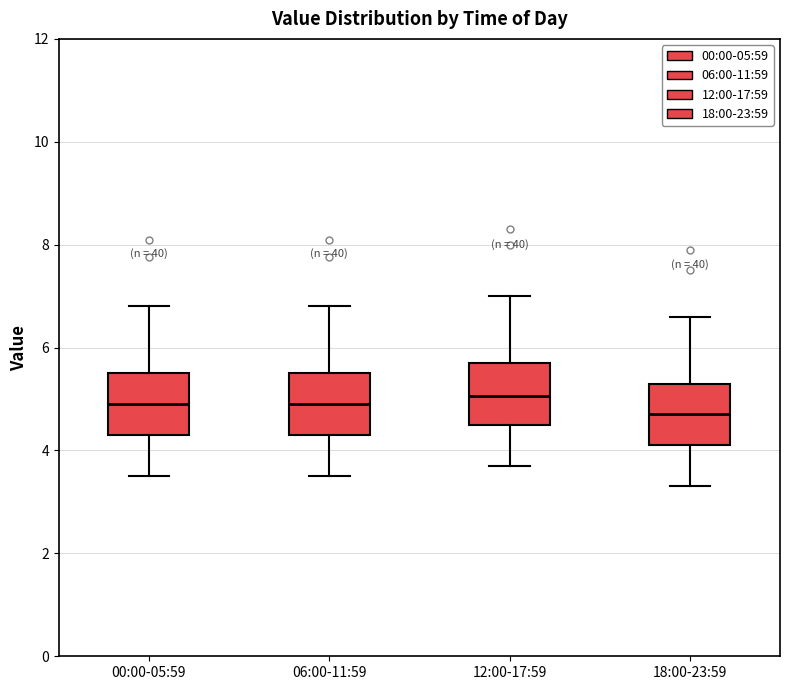

Which box has the lowest median line?

18:00-23:59